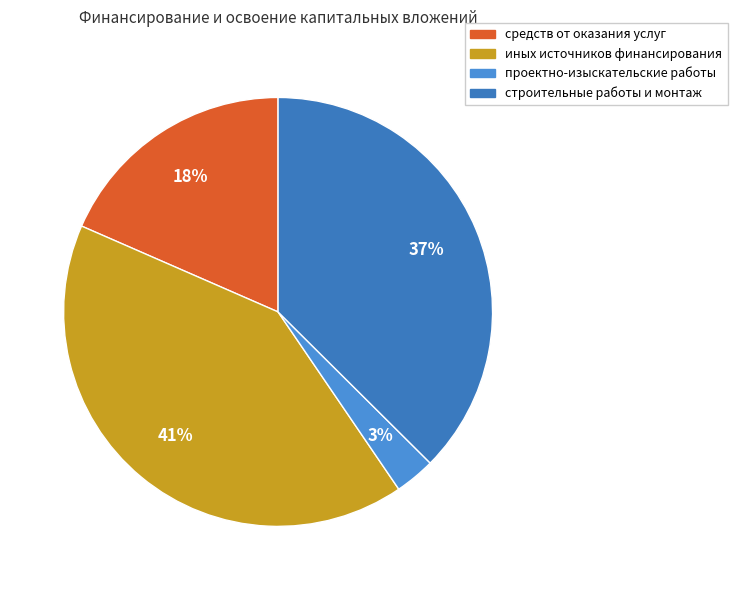

Does any single category account for the majority?

No